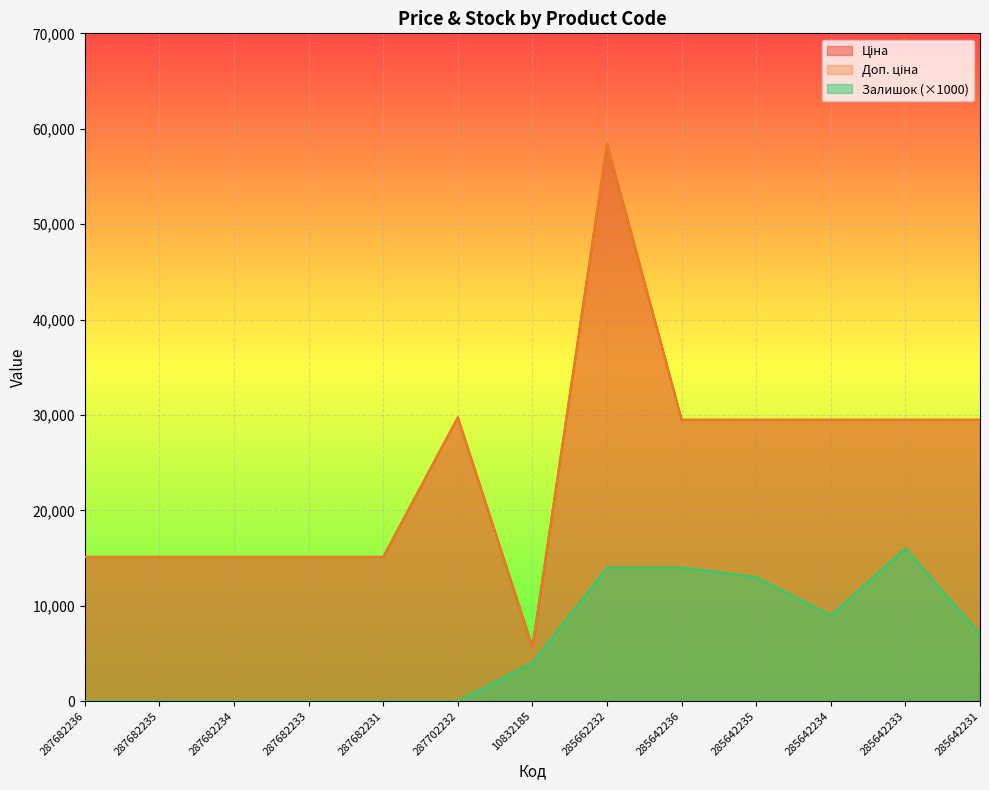

Is the value of Доп. ціна at 10832185 greater than the value of Ціна at 285642235?

No